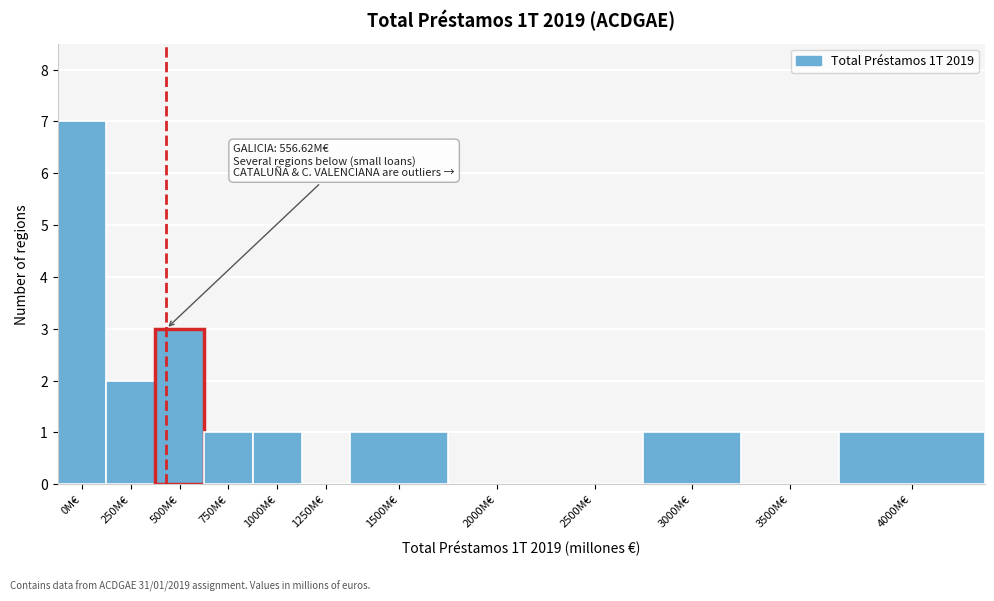

Reading left to right, extract all data points from this chart.

0M€=7	250M€=2	500M€=3	750M€=1	1000M€=1	1250M€=0	1500M€=1	2000M€=0	2500M€=0	3000M€=1	3500M€=0	4000M€=1